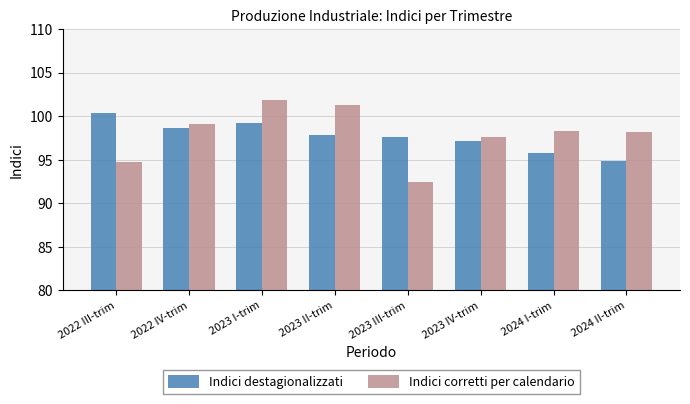

Read the Indici destagionalizzati value at 2022 III-trim.

100.4